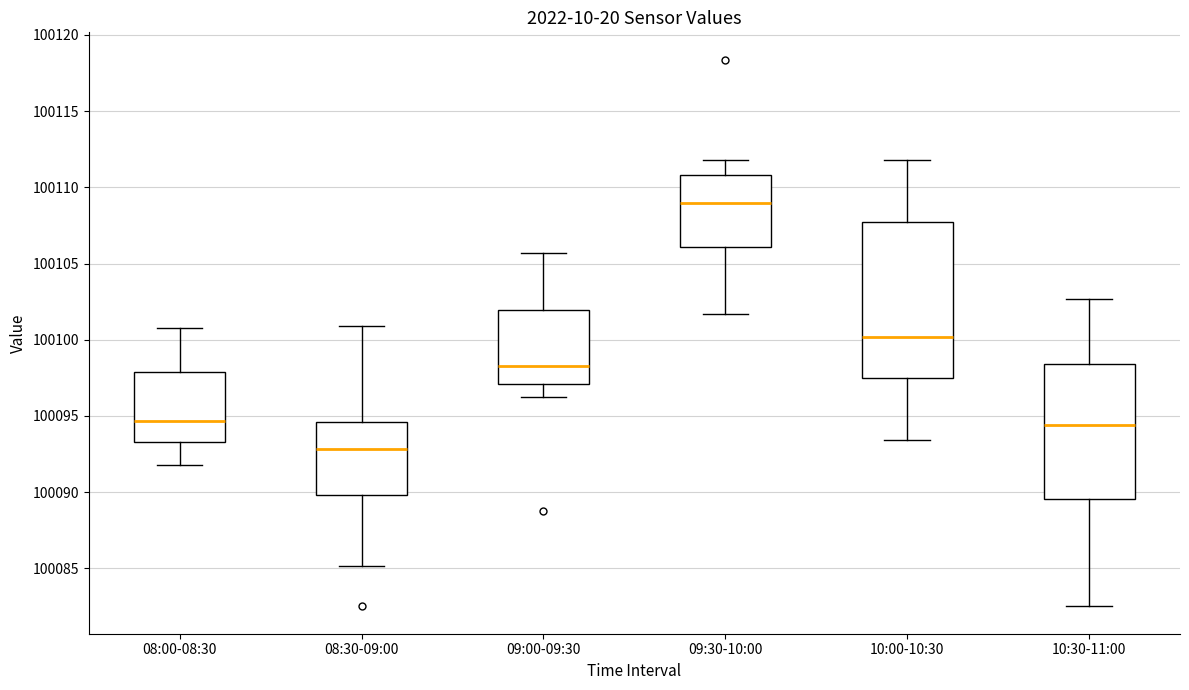

Reading left to right, read every box against the y-axis: the position of its median line, the range the box covers, and the ends of its whiskers. The values are not printed on the chart, so give them approximately, as read against the axis.

08:00-08:30: median 100094.5, box 100093.5 to 100098.0, whiskers 100092.0 to 100101.0
08:30-09:00: median 100093.0, box 100090.0 to 100094.5, whiskers 100085.0 to 100101.0
09:00-09:30: median 100098.5, box 100097.0 to 100102.0, whiskers 100096.5 to 100105.5
09:30-10:00: median 100109.0, box 100106.0 to 100111.0, whiskers 100101.5 to 100112.0
10:00-10:30: median 100100.0, box 100097.5 to 100107.5, whiskers 100093.5 to 100112.0
10:30-11:00: median 100094.5, box 100089.5 to 100098.5, whiskers 100082.5 to 100102.5